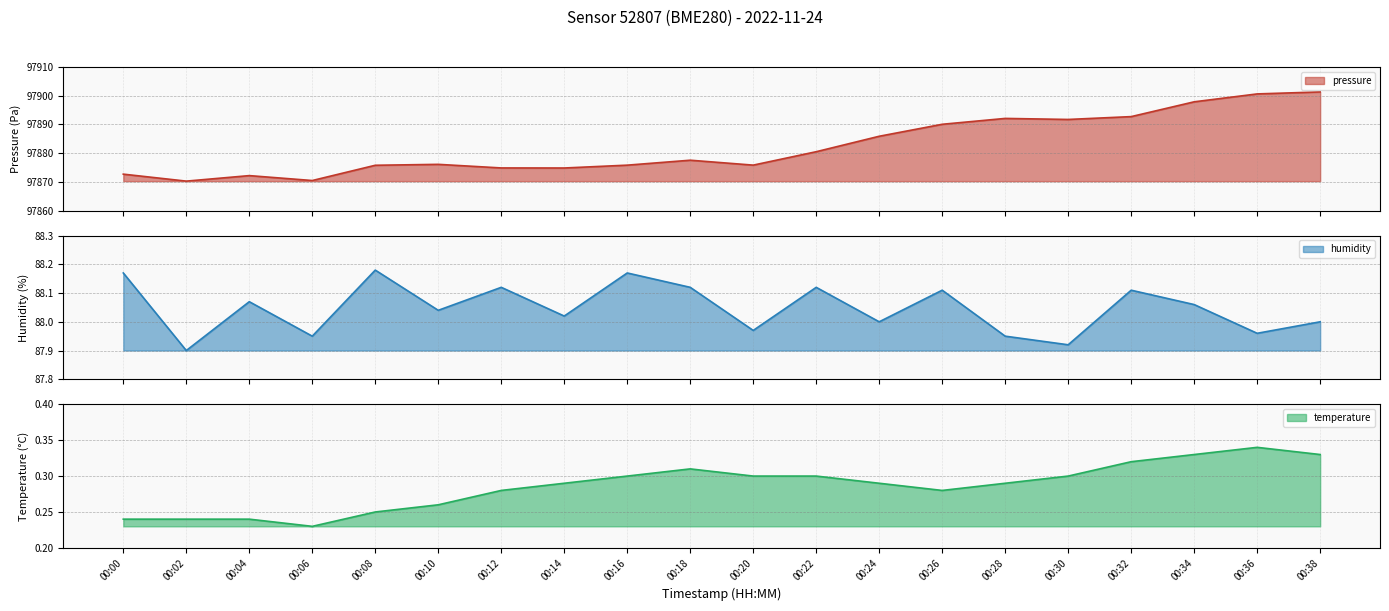

What is the value of the temperature point at the 9th from the left?

0.3